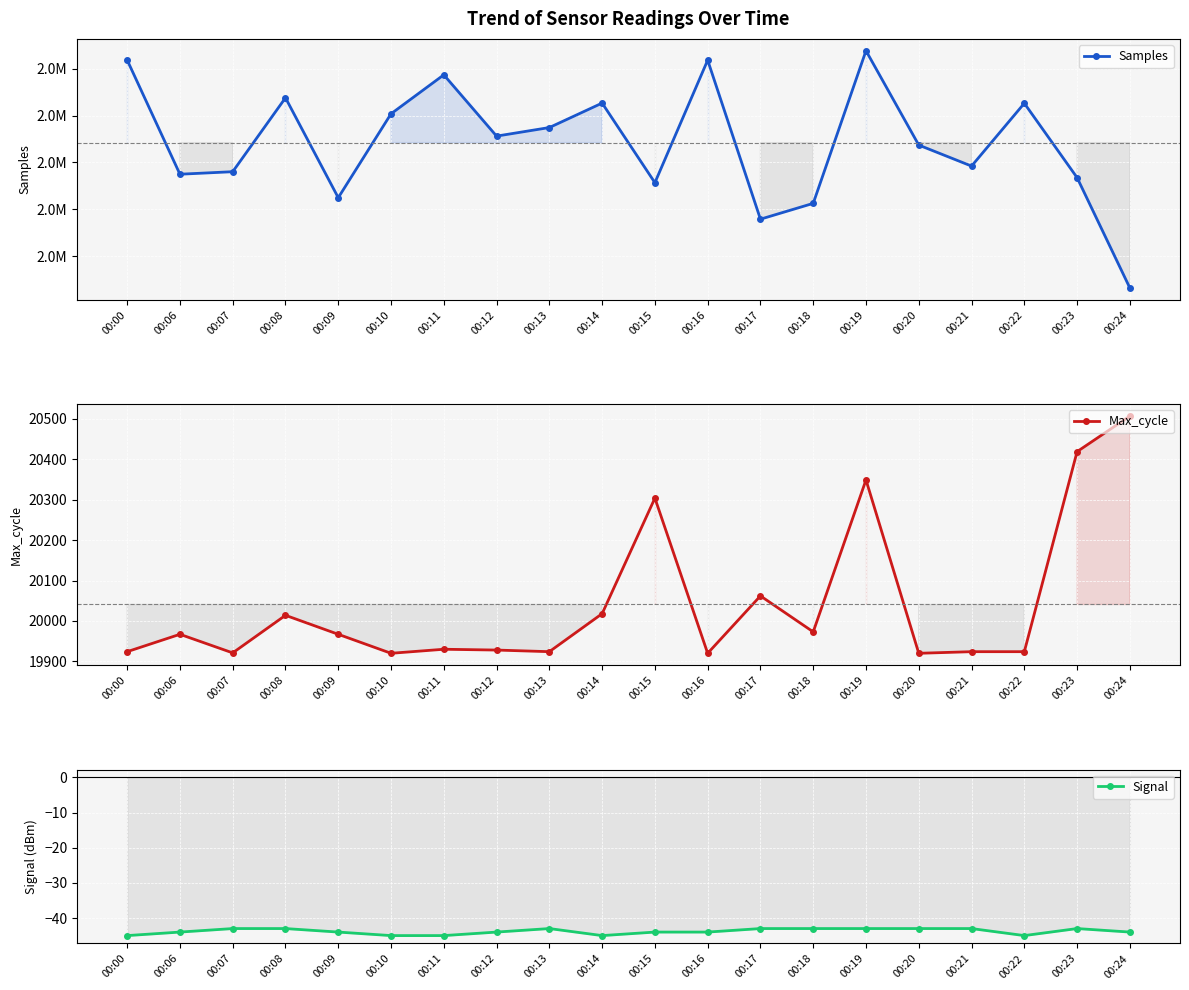

Which series has the largest total across all categories?

Samples